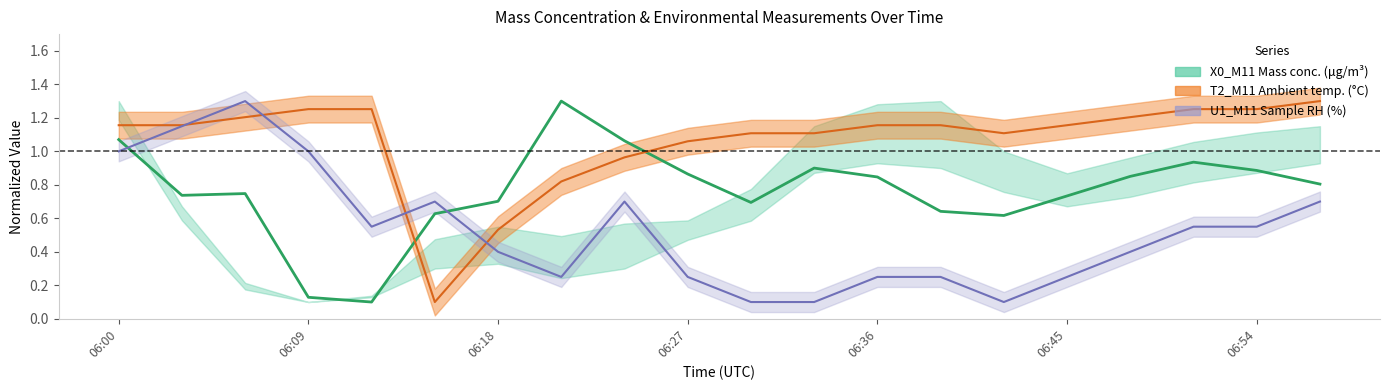

True or false: U1_M11 line has more than 1 interior local peaks.

True